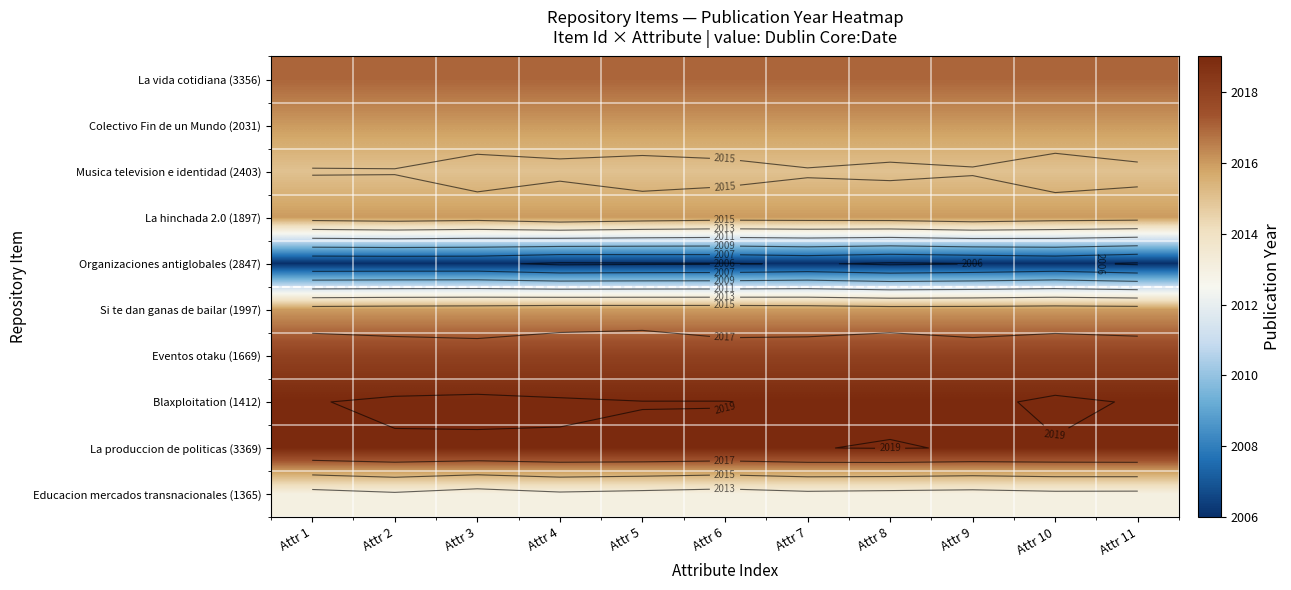

Which has a higher value, Attr 4 or Attr 10?

Attr 4